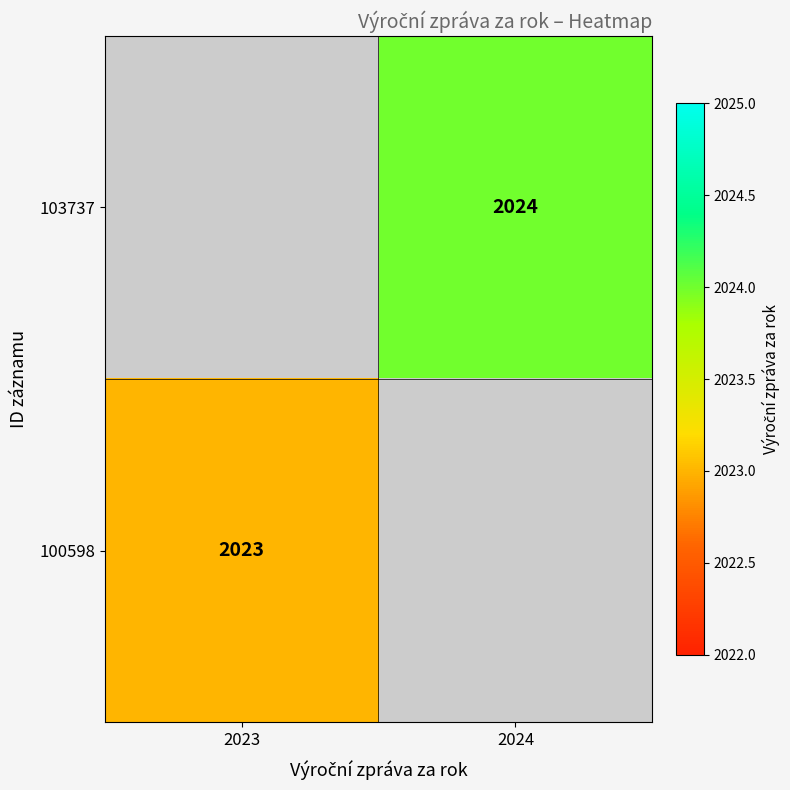

True or false: 103737 has a value of 2024 at 2024.

True